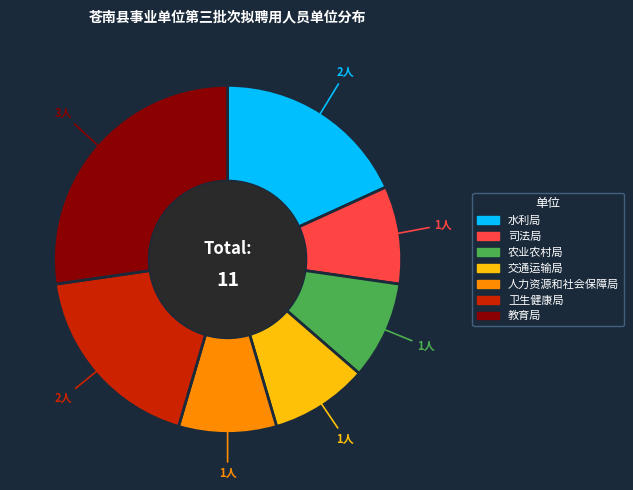

Combined, do 交通运输局 and 农业农村局 account for over 50%?

No